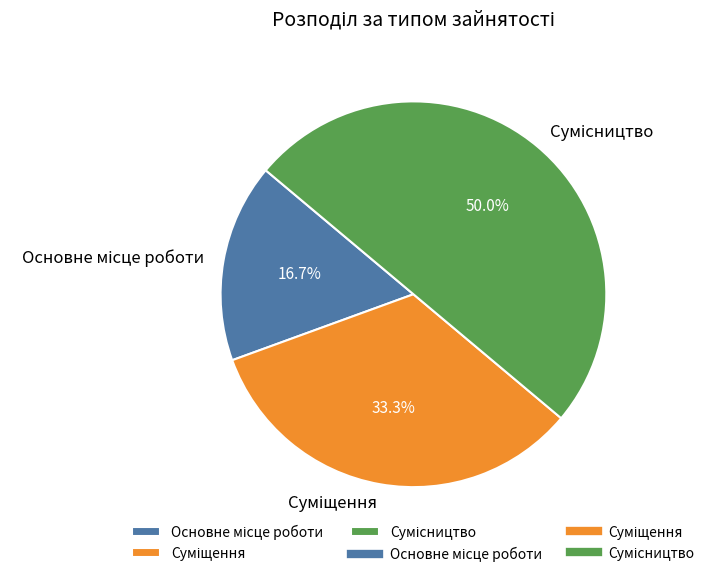

Does Сумісництво represent more than half of the total?

No